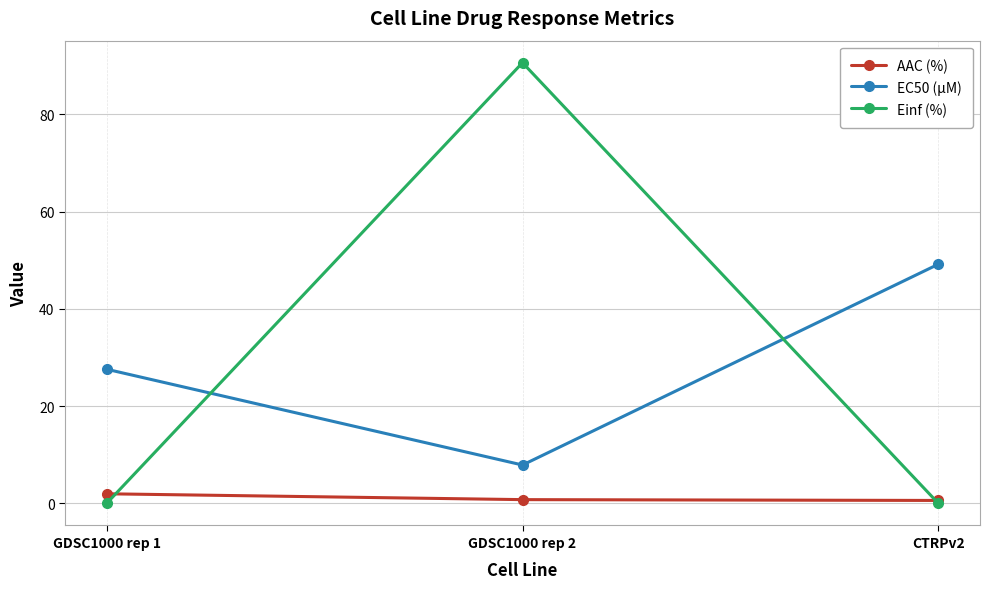

At which category is the sum across all series the highest?

GDSC1000 rep 2